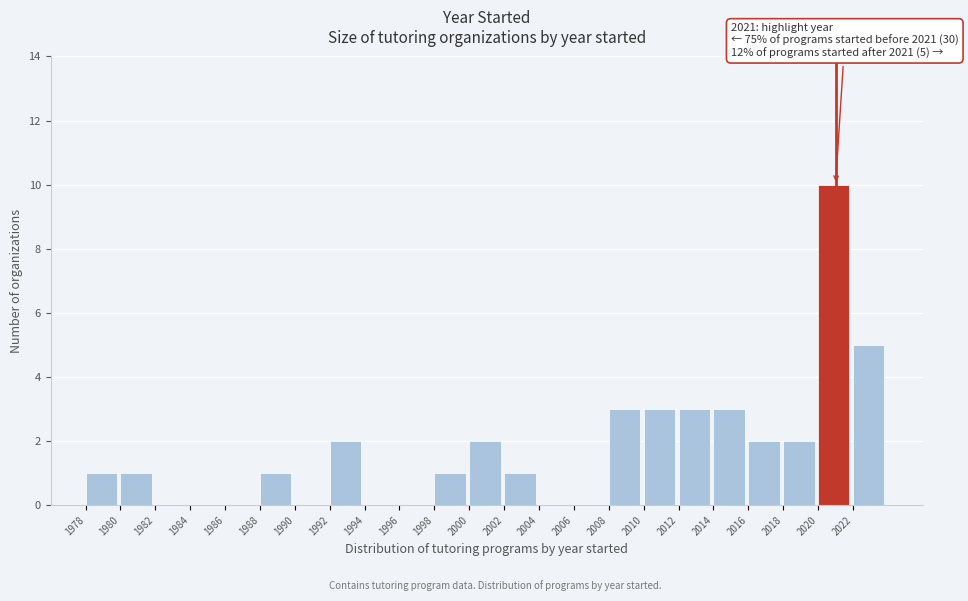

Over which range of the x-axis is the bar tallest?

2020 to 2022